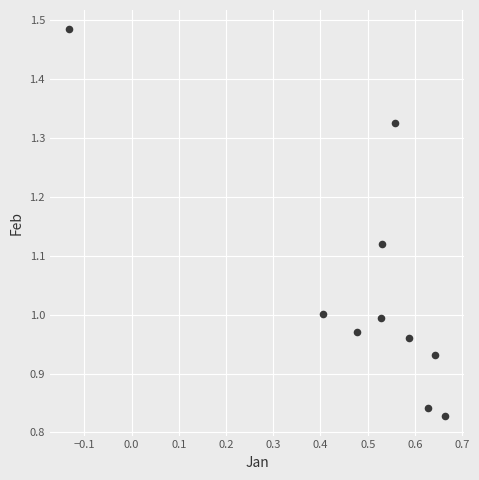

What is the average X value?

0.5